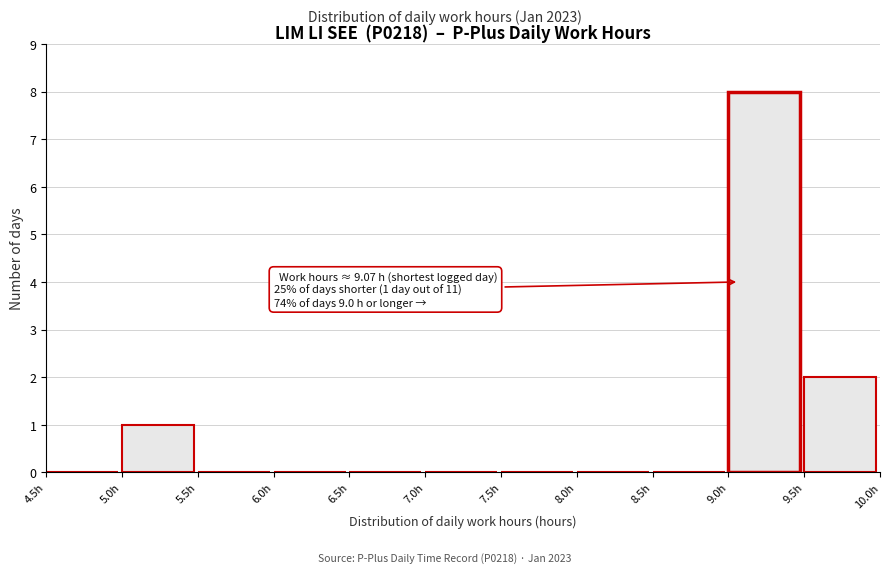

Over which range of the x-axis is the bar tallest?

9.0 to 9.5